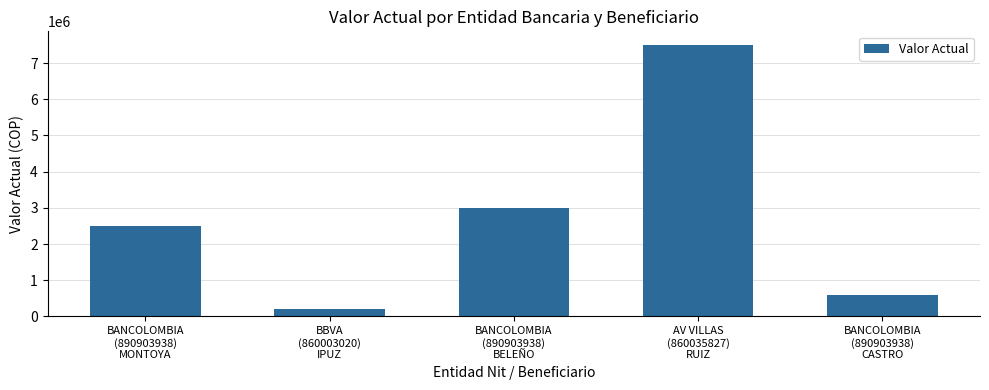

What position from the left is BANCOLOMBIA
(890903938)
MONTOYA?

1